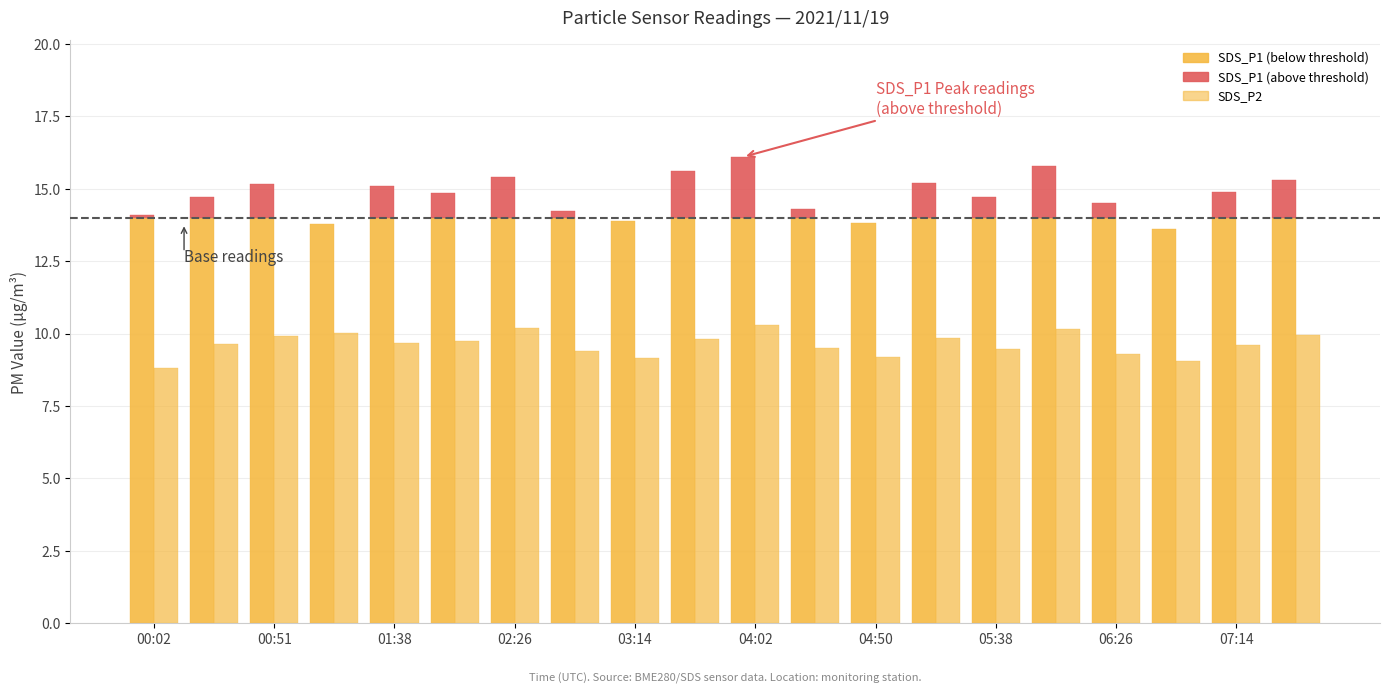

Reading right to left, list all the values displayed in this chart.

SDS_P1: 07:38=15.3	07:14=14.9	06:50=13.6	06:26=14.5	06:02=15.8	05:38=14.7	05:14=15.2	04:50=13.8	04:26=14.3	04:02=16.1	03:38=15.6	03:14=13.9	02:50=14.2	02:26=15.4	02:02=14.8	01:38=15.1	01:15=13.8	00:51=15.2	00:26=14.7	00:02=14.1
SDS_P2: 07:38=9.9	07:14=9.6	06:50=9.1	06:26=9.3	06:02=10.2	05:38=9.4	05:14=9.8	04:50=9.2	04:26=9.5	04:02=10.3	03:38=9.8	03:14=9.2	02:50=9.4	02:26=10.2	02:02=9.8	01:38=9.7	01:15=10.0	00:51=9.9	00:26=9.6	00:02=8.8